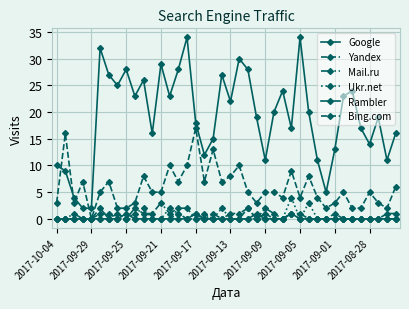

Is this an area chart (filled region under the line)?

No